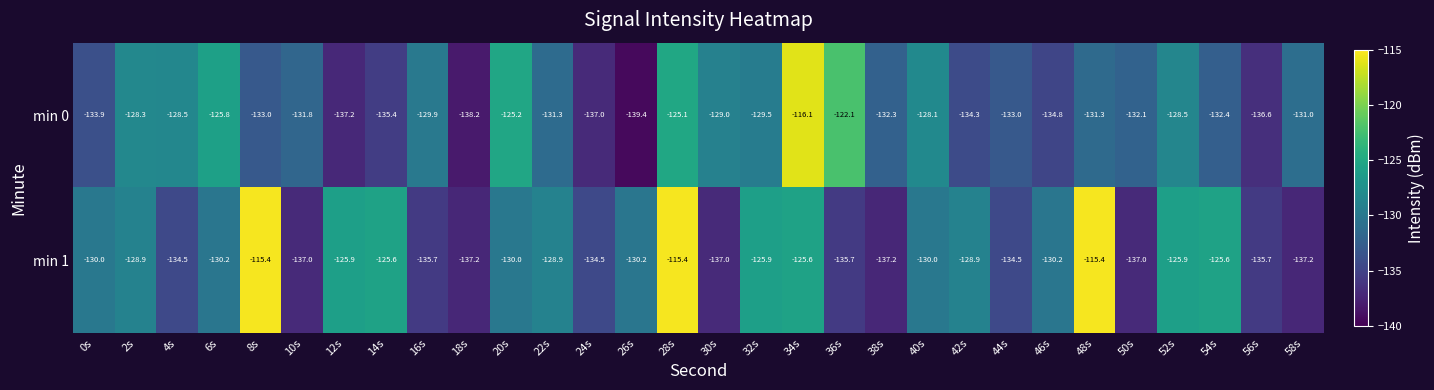

At which category is the sum across all series the highest?

28s